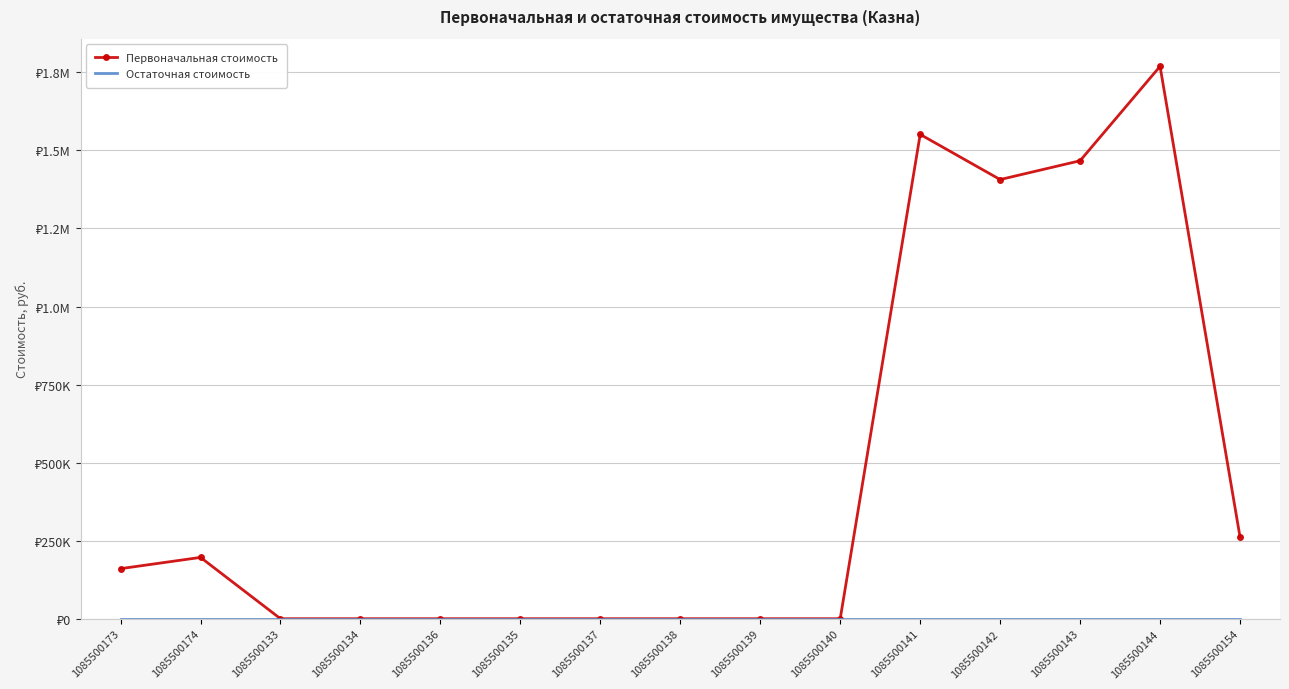

True or false: Остаточная стоимость has more than 2 interior local peaks.

False